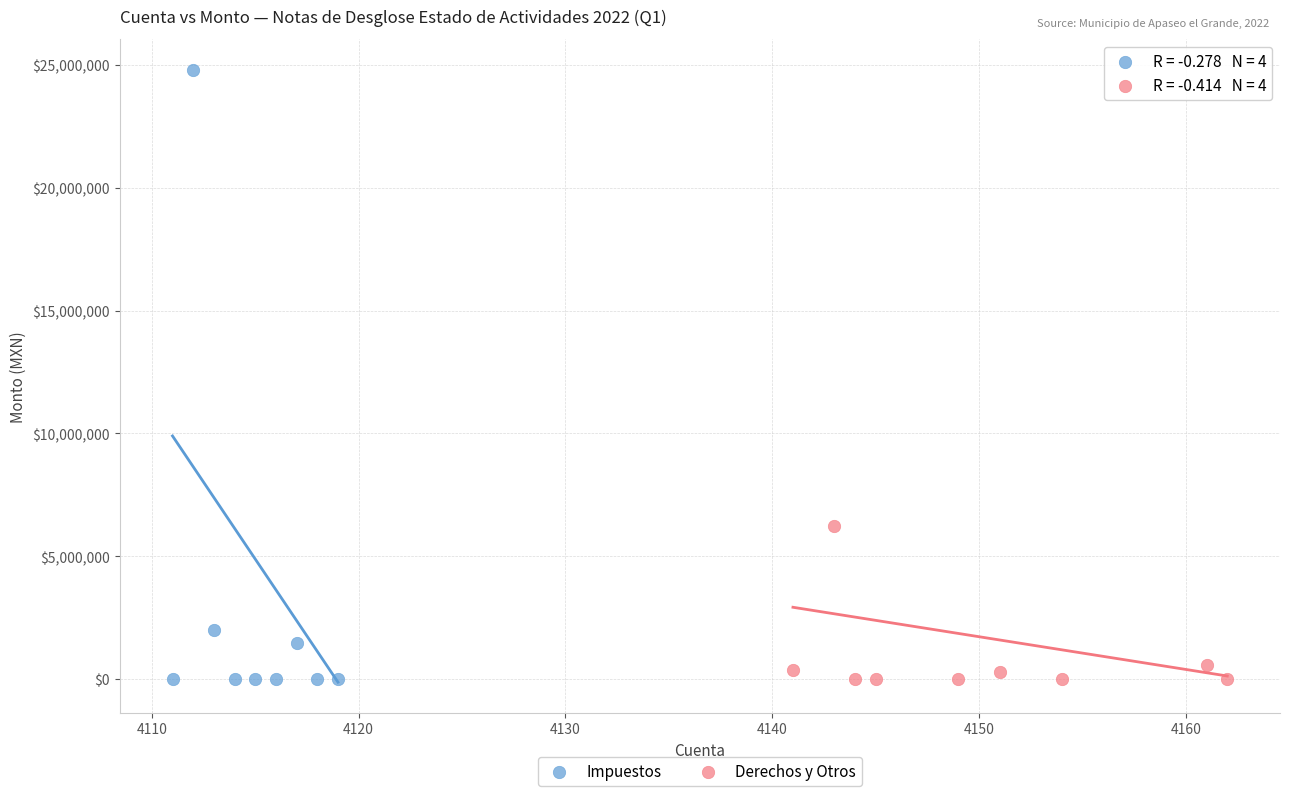

Which series contains the highest Y value?

Impuestos